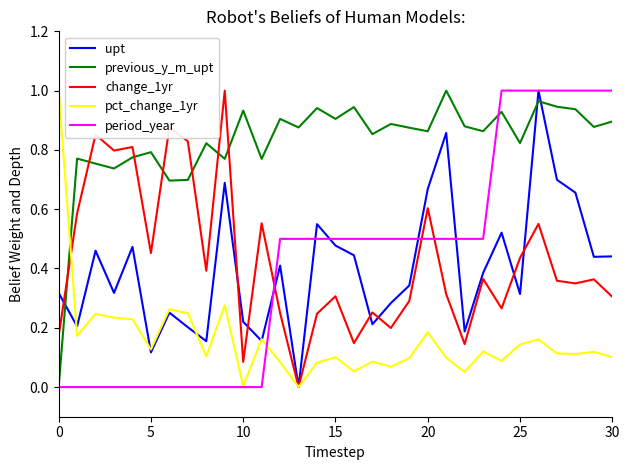

Which series has the largest total across all categories?

previous_y_m_upt